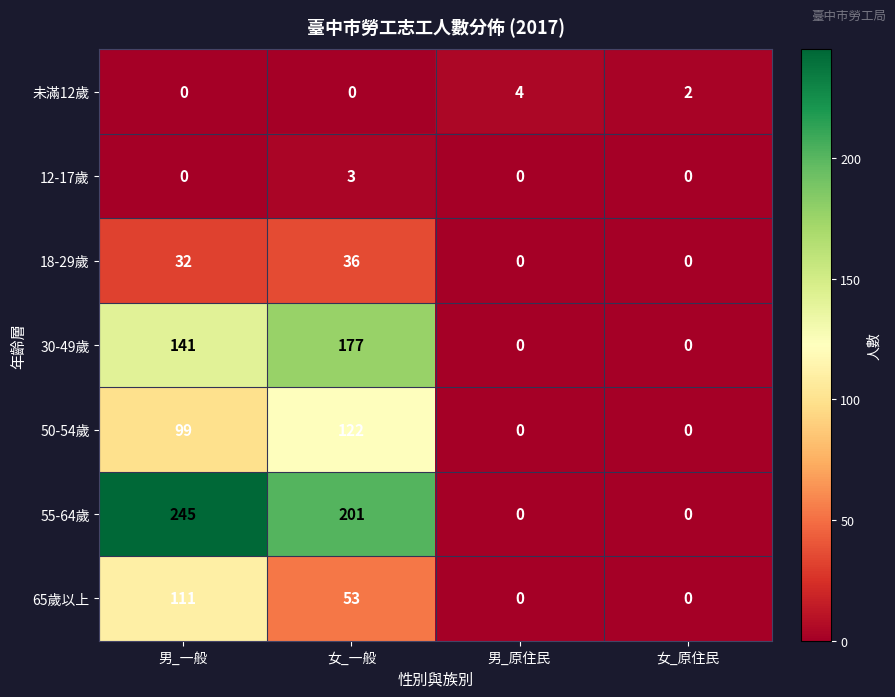

How many values in 50-54歲 are above zero?

2